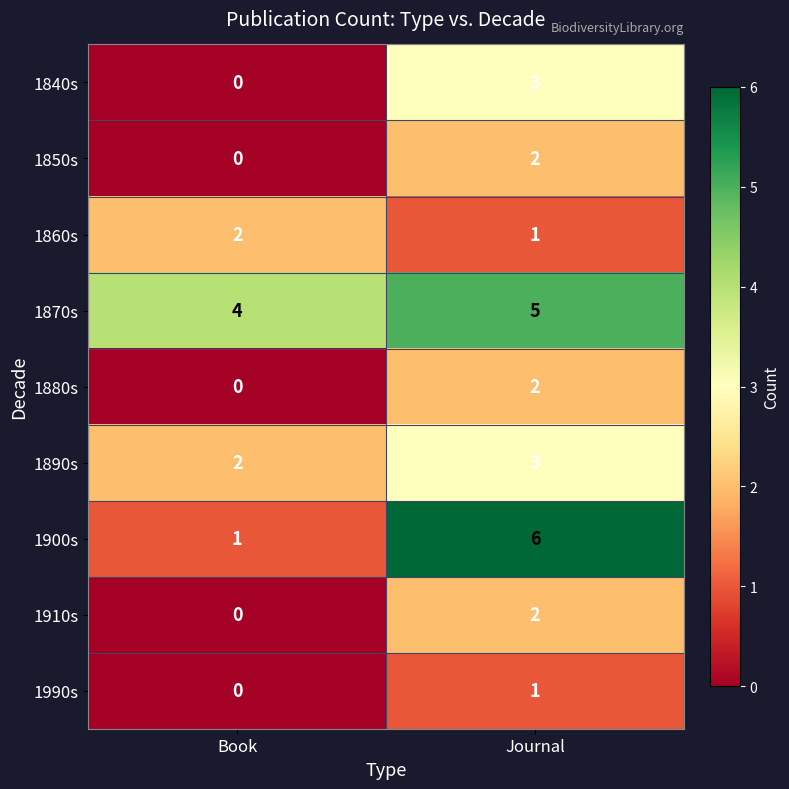

Between Book and Journal, which series saw the biggest shift?

1900s